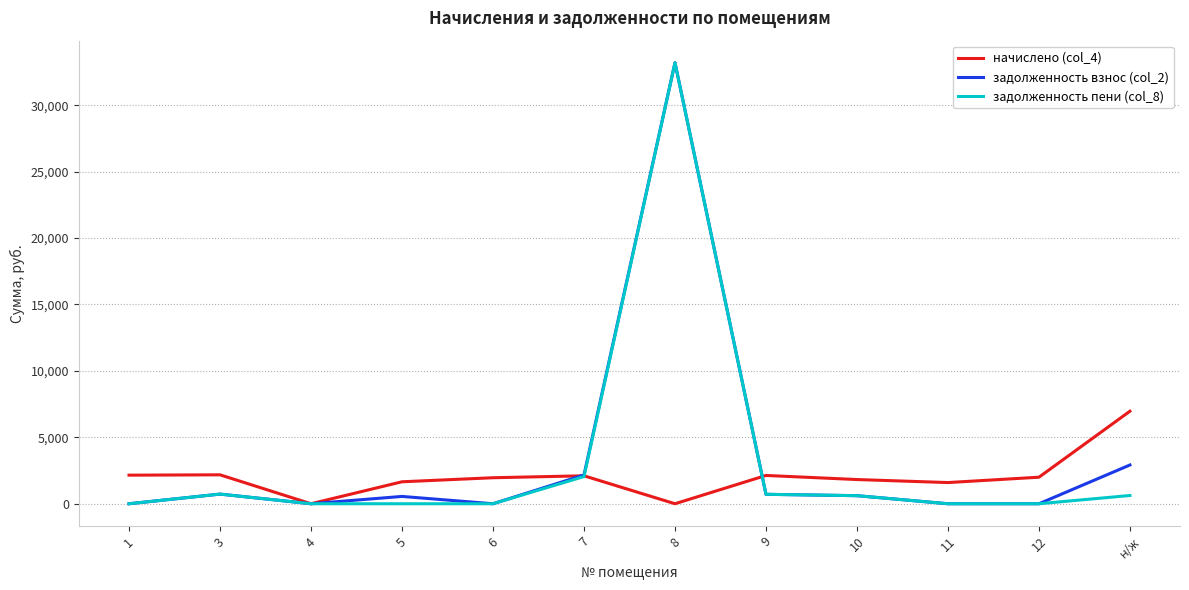

List the series in order of their overall mean, highest first.

задолженность взнос (col_2), задолженность пени (col_8), начислено (col_4)